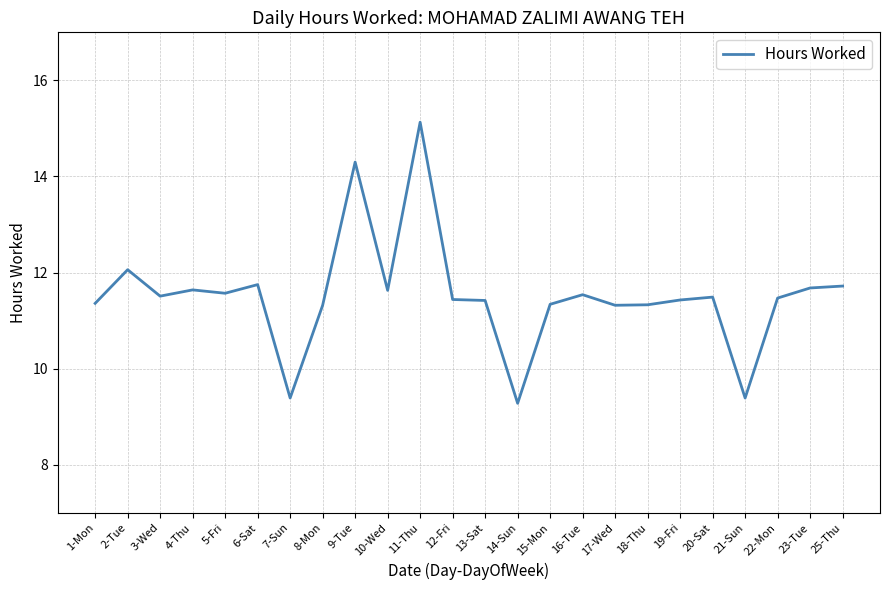

Is it true that the value at 13-Sat is 11.4?

True